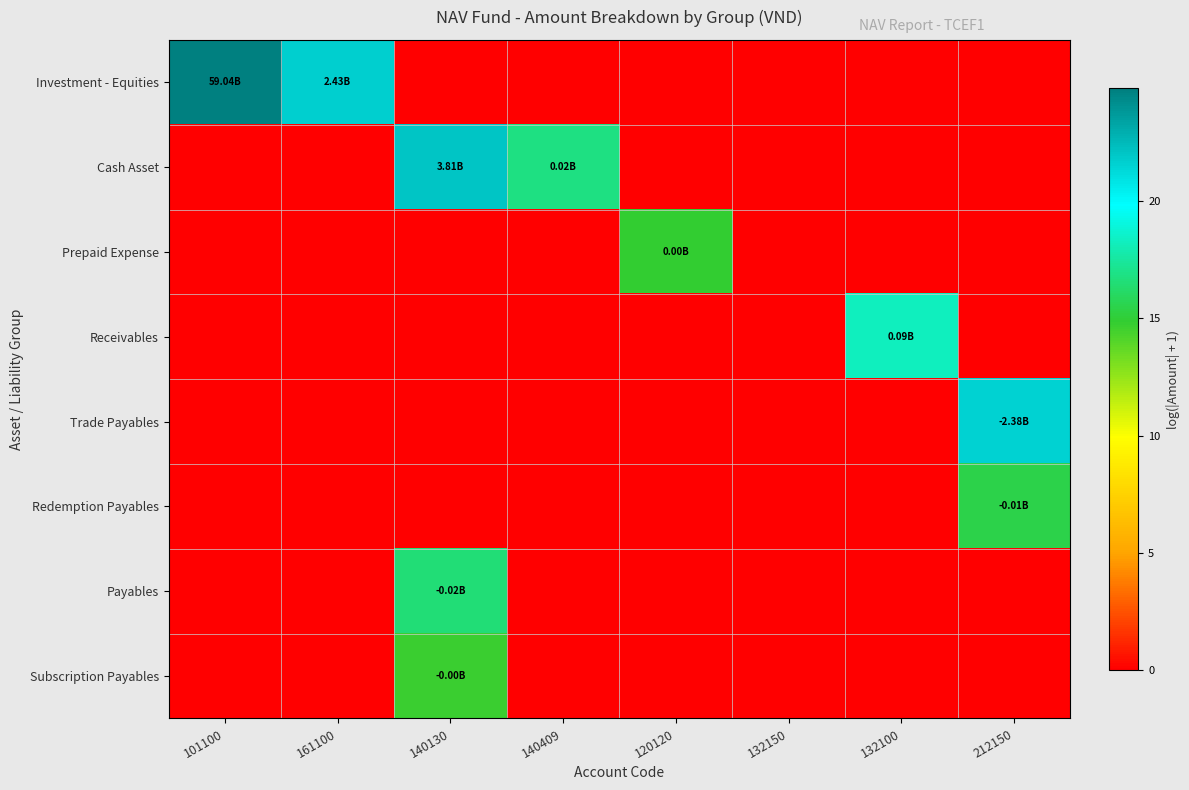

What is the spread (max minus min) of values at 132100?

18.3